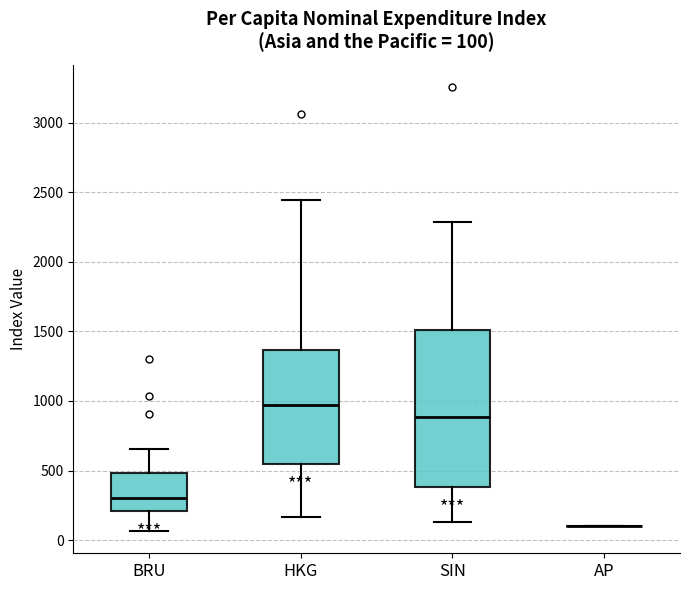

Which box is the tallest, from its lower edge to its upper edge?

SIN